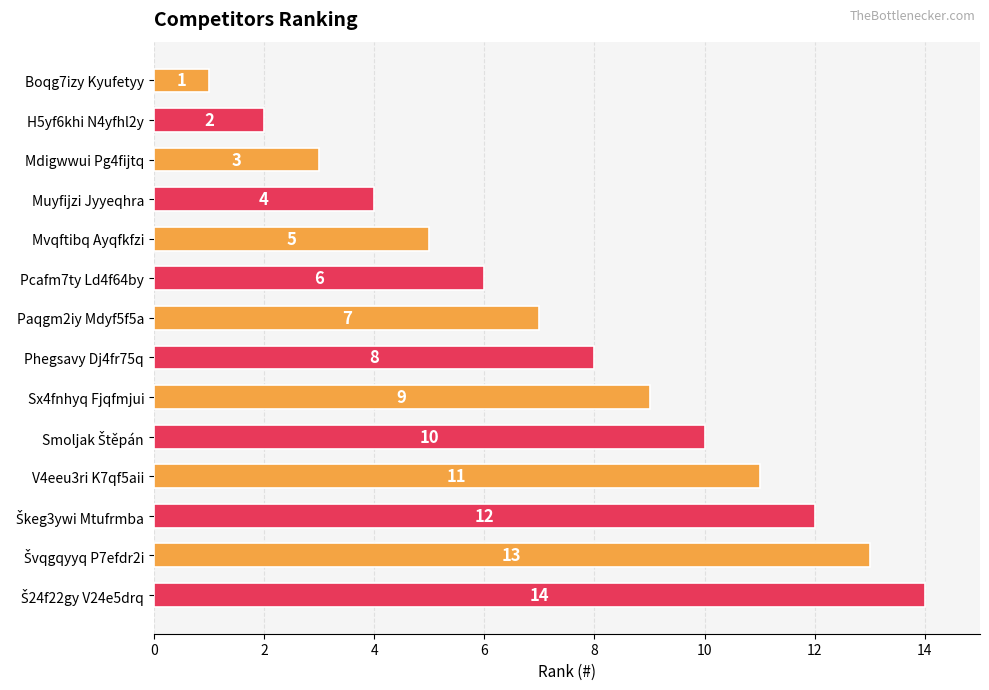

What is the maximum value shown in the chart?

14